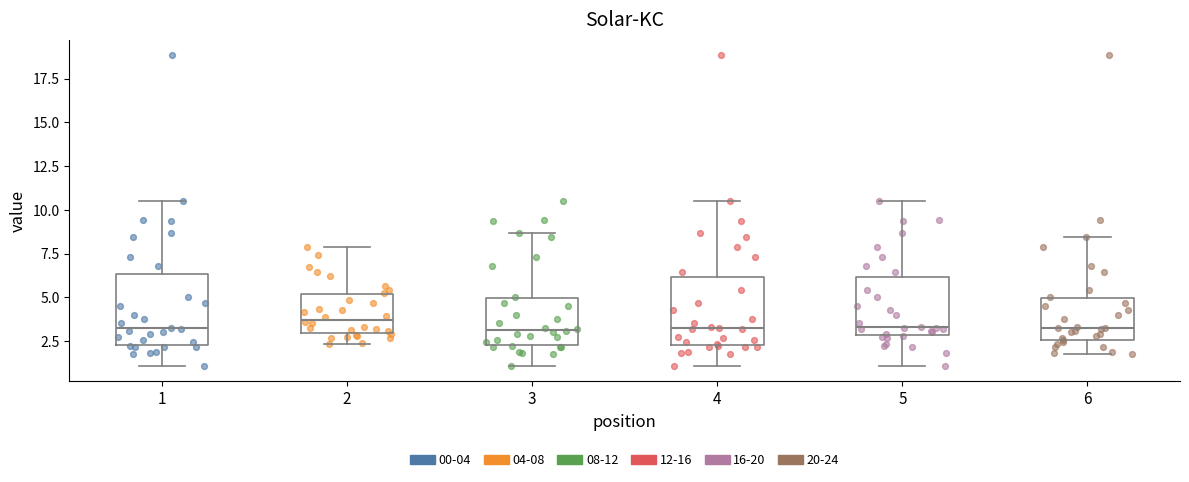

Where is the upper edge of the box at x = 3 on the y-axis? The values are not printed on the chart, so give them approximately, as read against the axis.

5.0